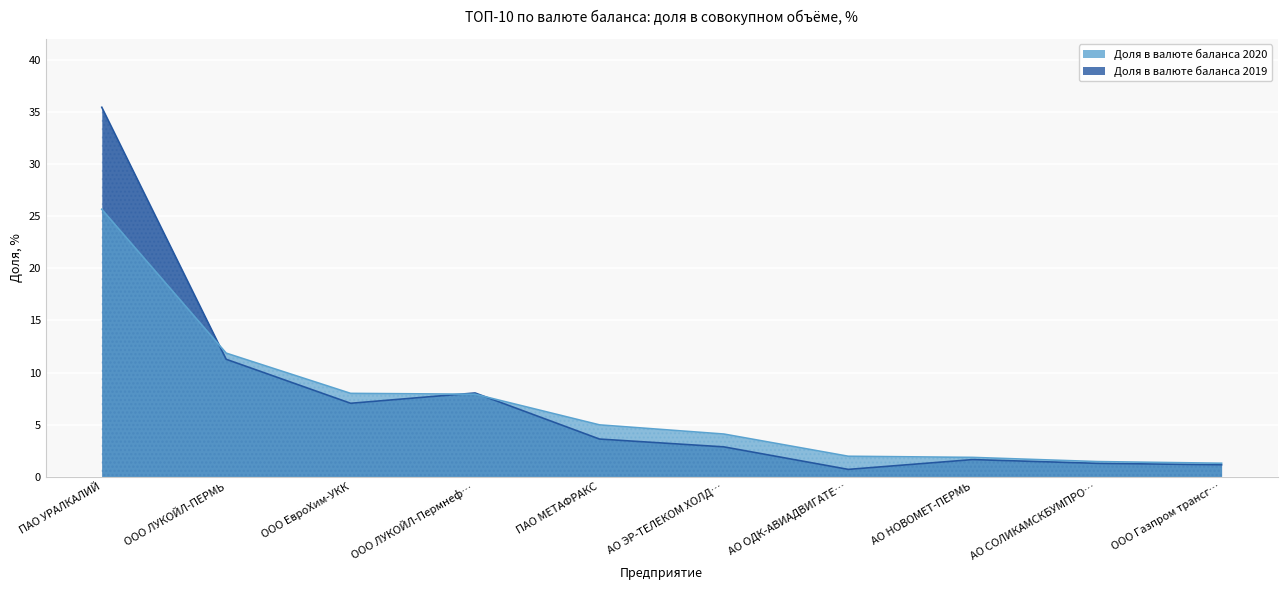

Reading left to right, extract all data points from this chart.

Доля 2020, %: 25.7	11.9	8.0	7.9	5.0	4.1	2.0	1.9	1.5	1.3
Доля 2019, %: 35.4	11.3	7.0	8.0	3.6	2.9	0.7	1.6	1.3	1.1